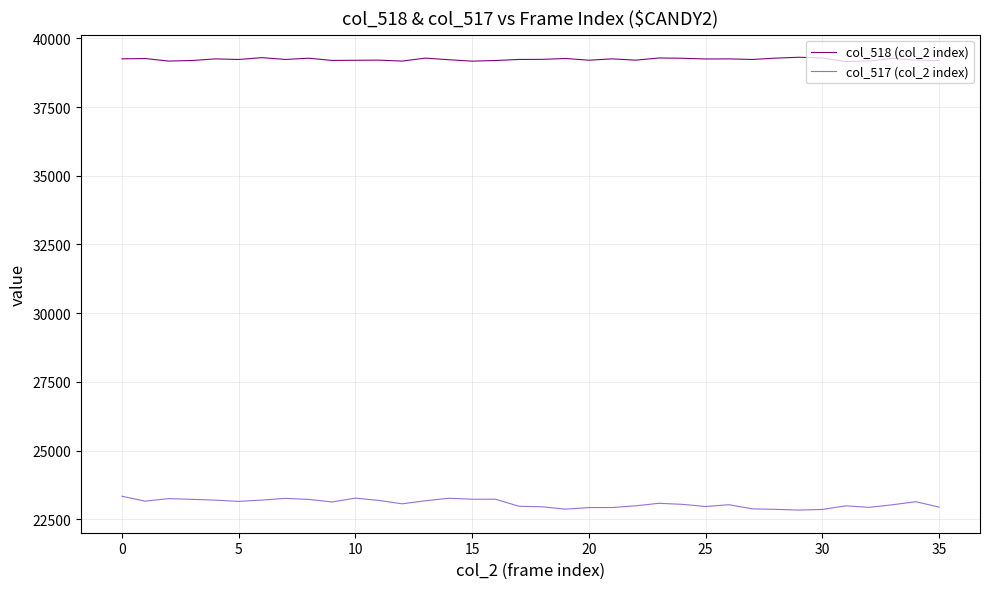

True or false: col_517 (col_2 index) and col_518 (col_2 index) intersect in this chart.

False